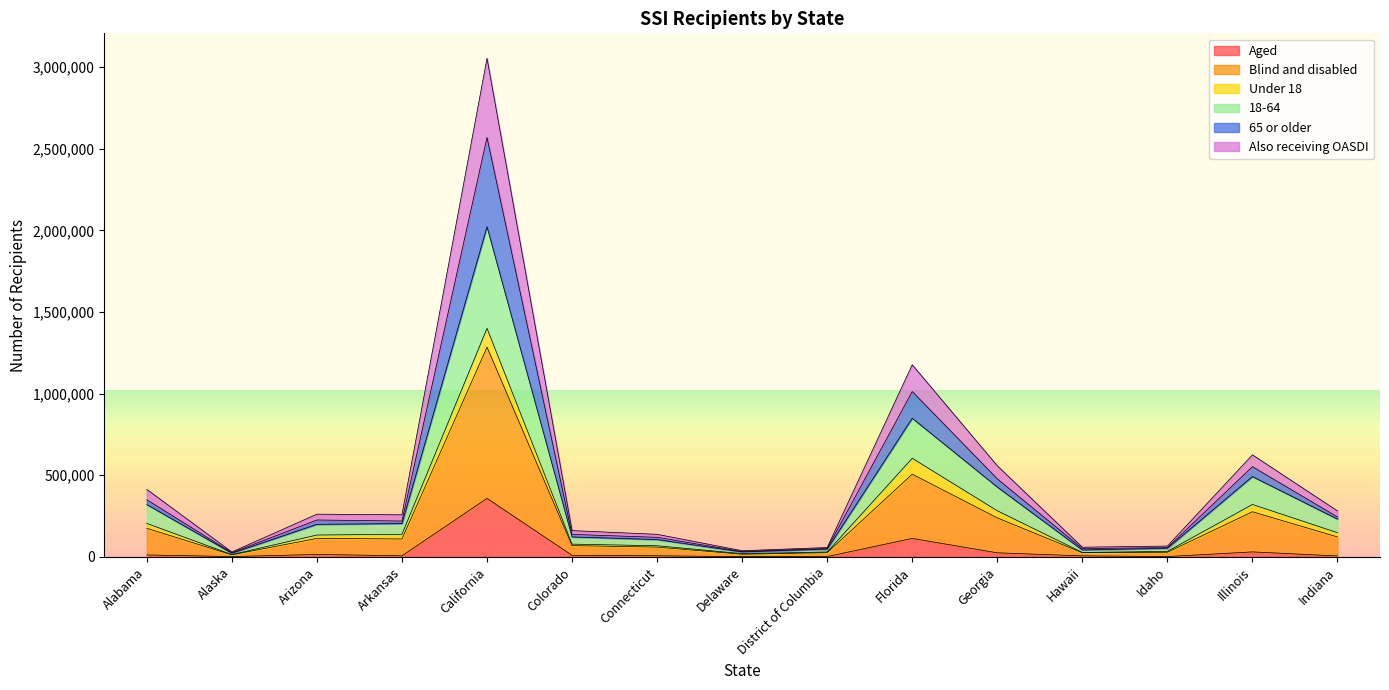

What is the total value across all series at Georgia?

557900